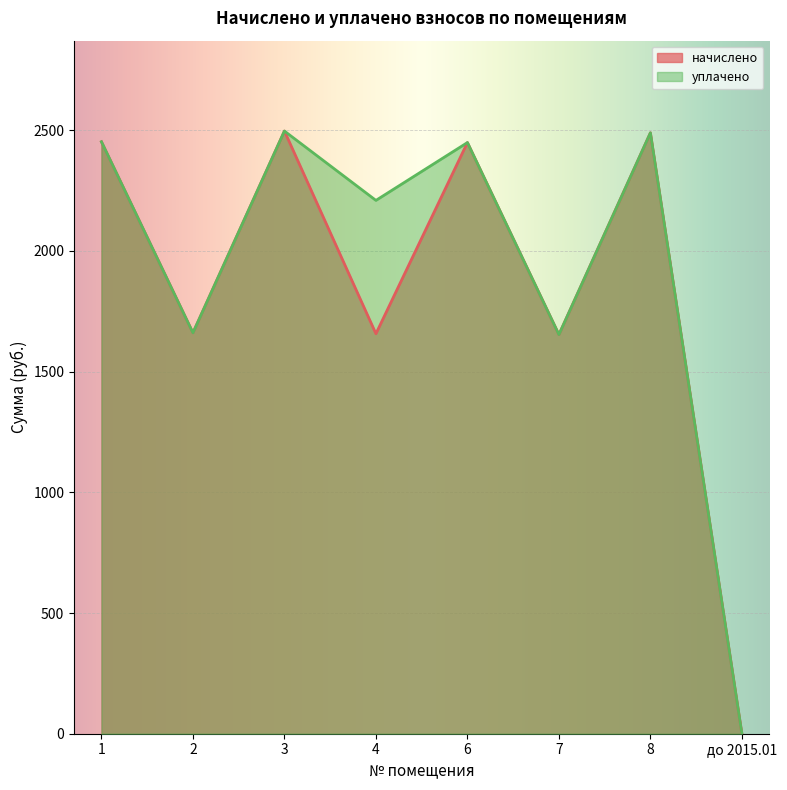

Reading left to right, list all the values displayed in this chart.

начислено: 2452.2	1660.7	2496.5	1657.0	2448.9	1653.4	2489.2	0.0
уплачено: 2452.2	1660.7	2496.5	2209.4	2448.9	1653.4	2489.2	0.0